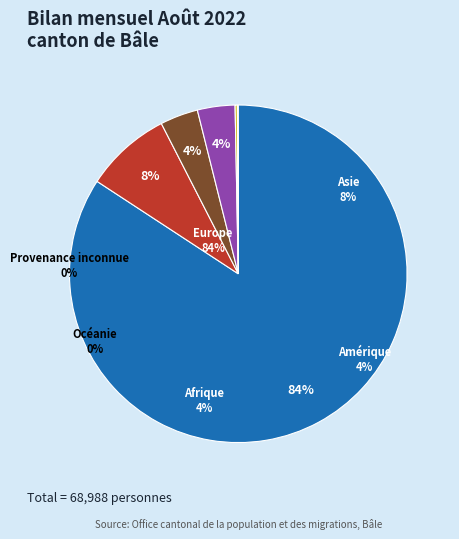

Rank the categories by value from highest to lowest.

Europe, Asie, Amérique, Afrique, Océanie, Provenance inconnue